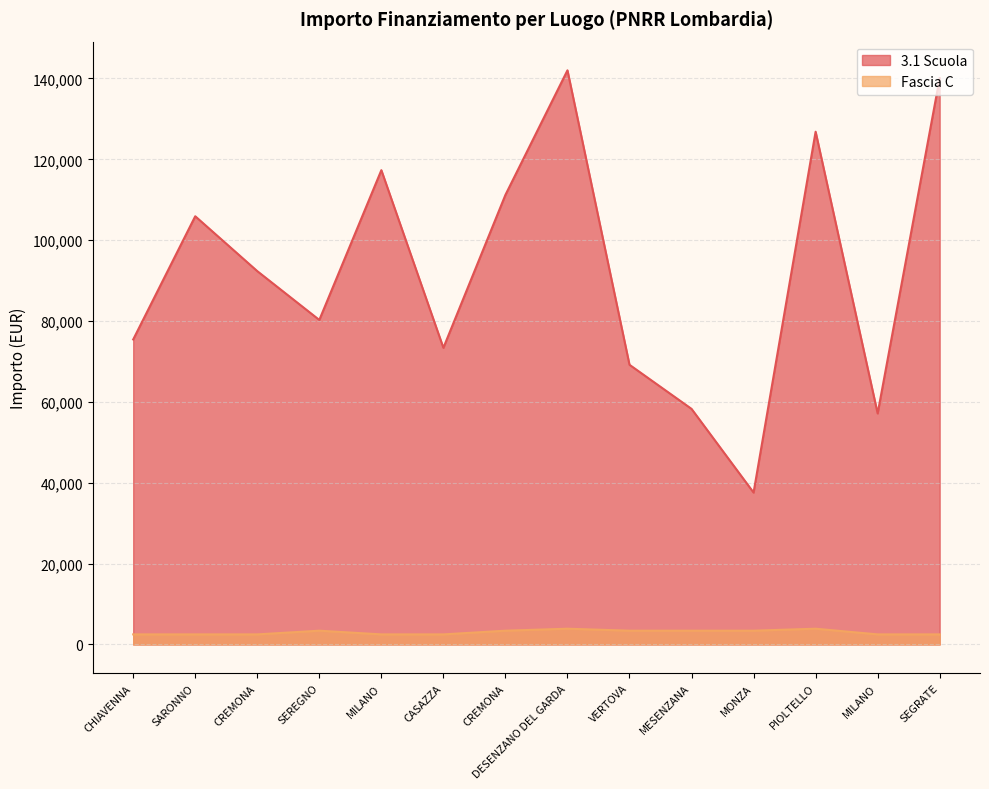

At which category is the sum across all series the highest?

DESENZANO DEL GARDA